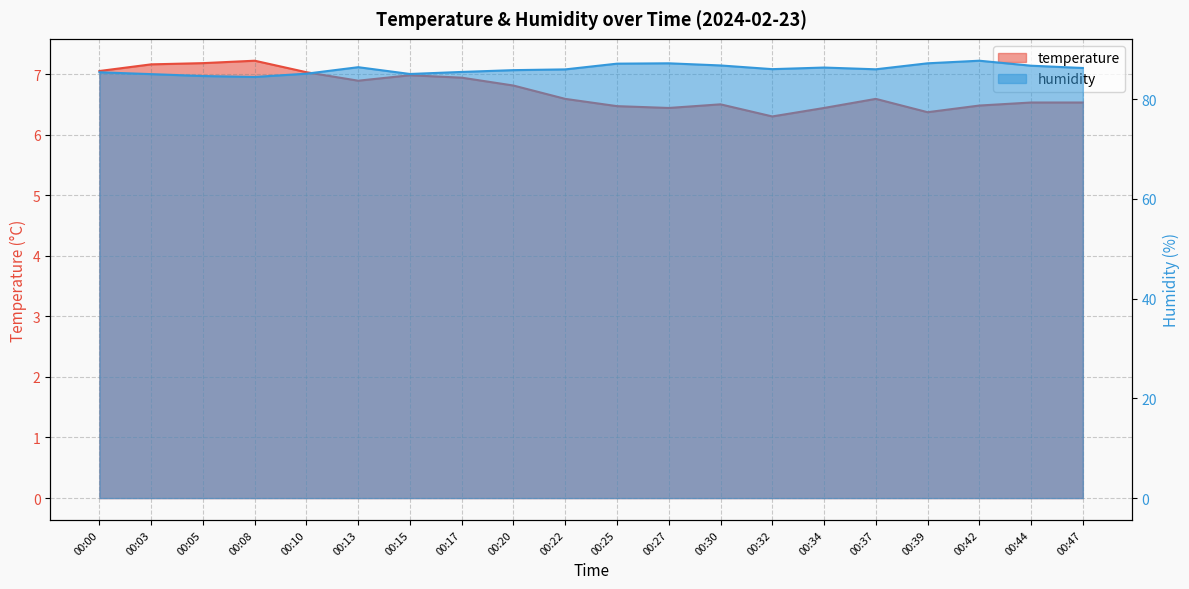

What is the value of the humidity point at the 9th from the left?

85.8